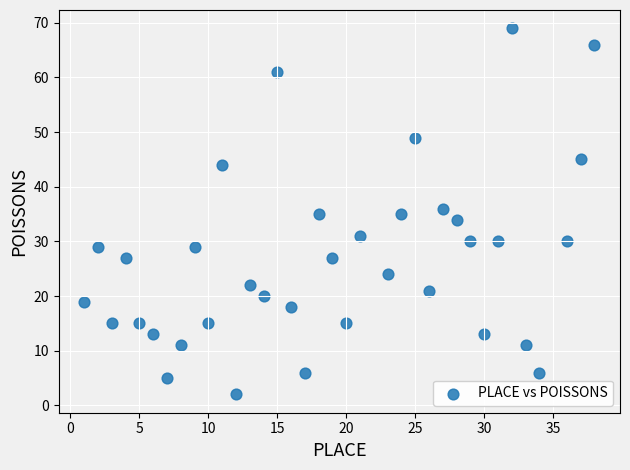

What is the range of X values (max minus min)?

37